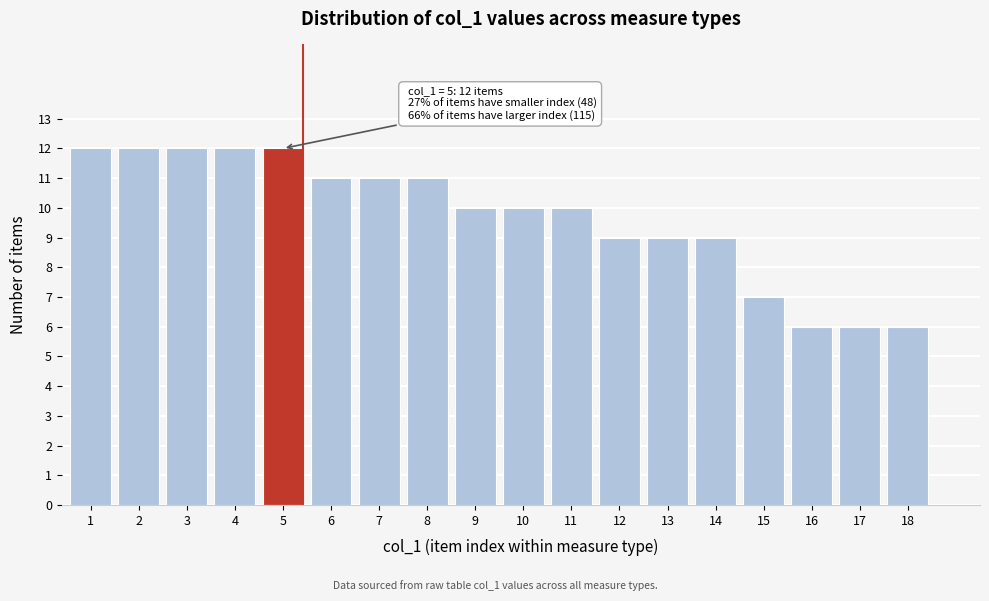

Reading left to right, list all the values displayed in this chart.

1=12	2=12	3=12	4=12	5=12	6=11	7=11	8=11	9=10	10=10	11=10	12=9	13=9	14=9	15=7	16=6	17=6	18=6